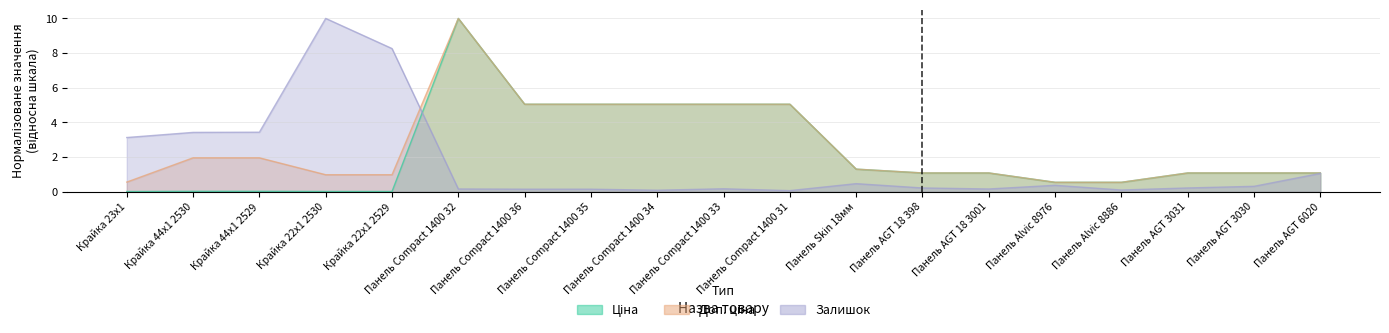

Which has a higher value, Крайка 44x1 2529 or Панель Alvic 8976?

Панель Alvic 8976